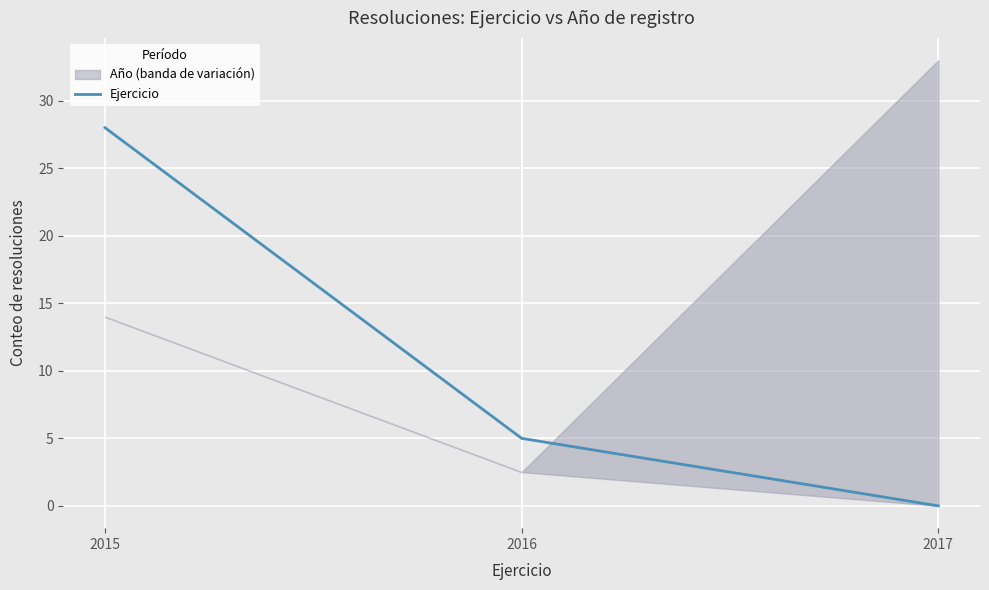

Where does the data first go above 5?

2015